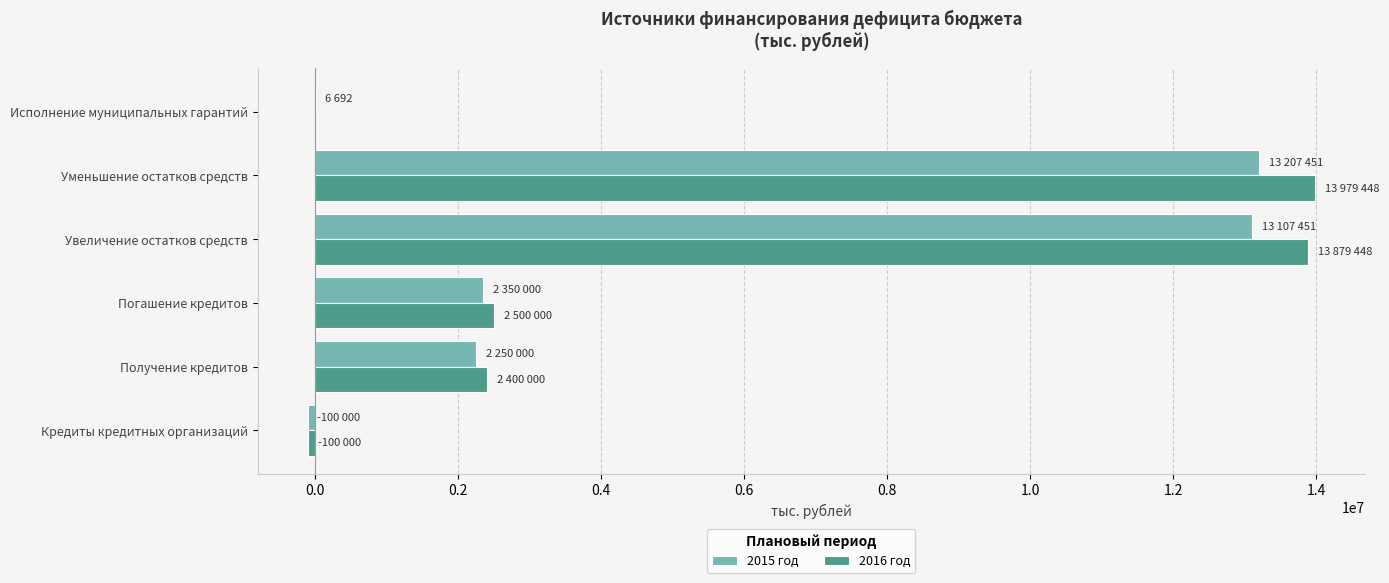

True or false: 2016 год has a value of 1331086 at Получение кредитов.

False